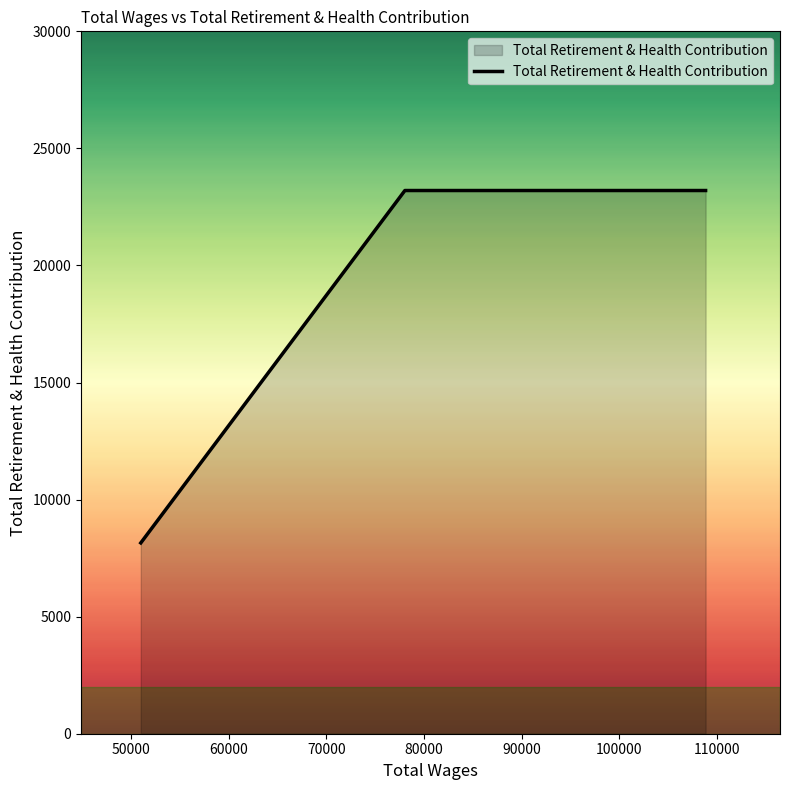

True or false: the data has more than 2 interior local peaks.

False